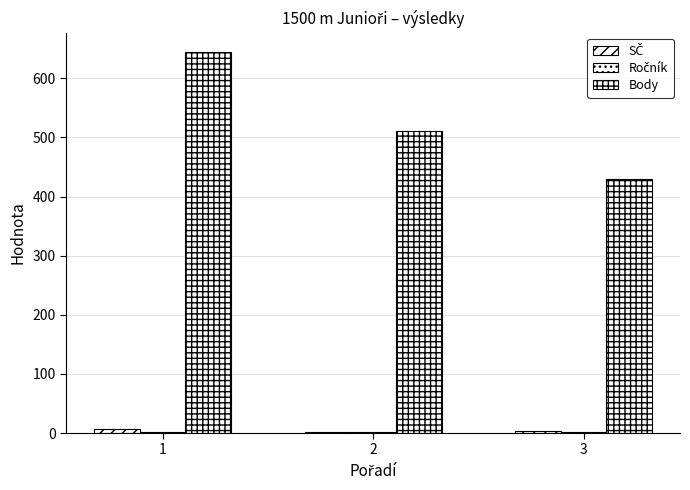

Rank the categories by Ročník value from lowest to highest.

1, 2, 3